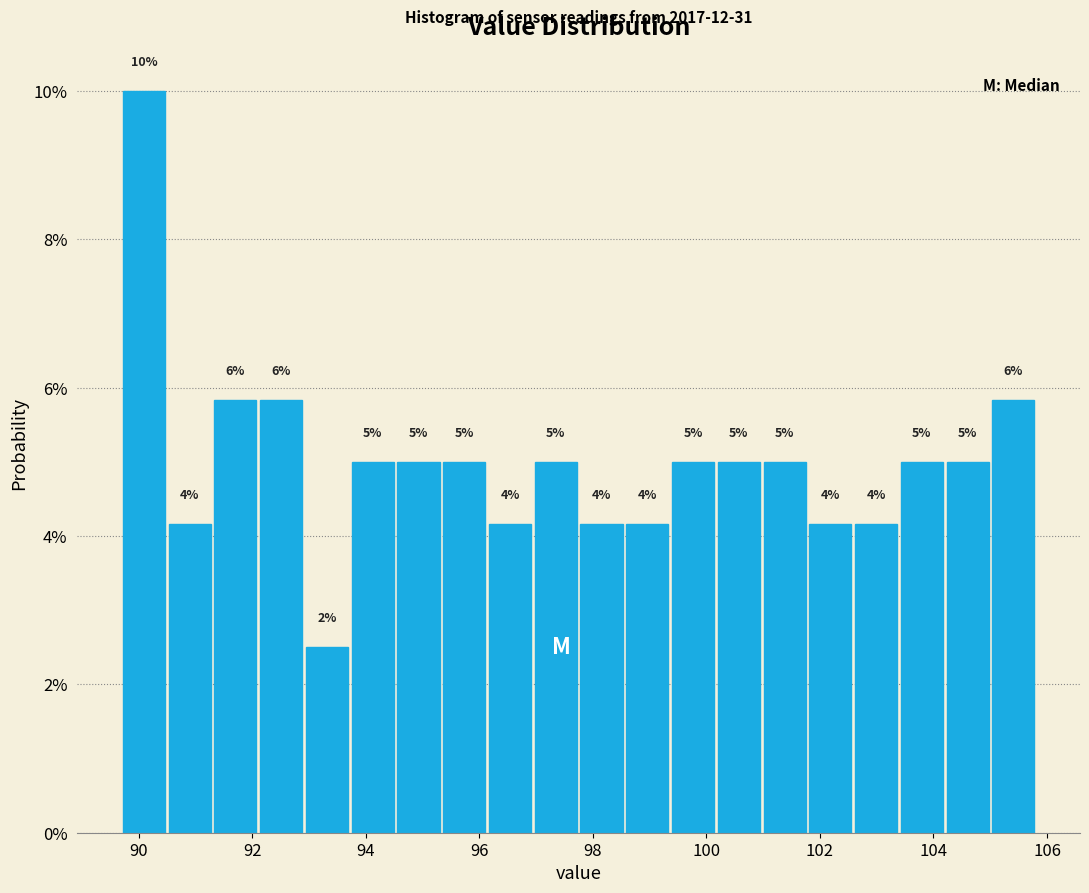

Which range on the x-axis has the tallest bar?

89.6 to 90.4